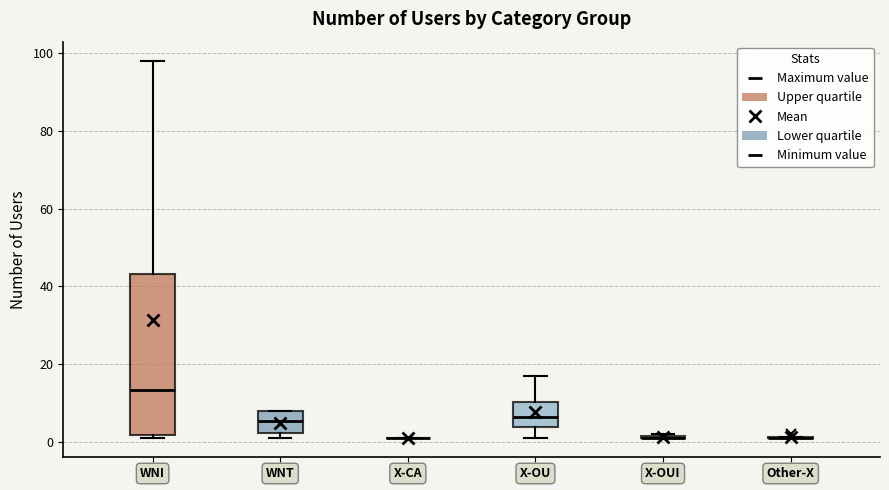

Which box is the tallest, from its lower edge to its upper edge?

WNI